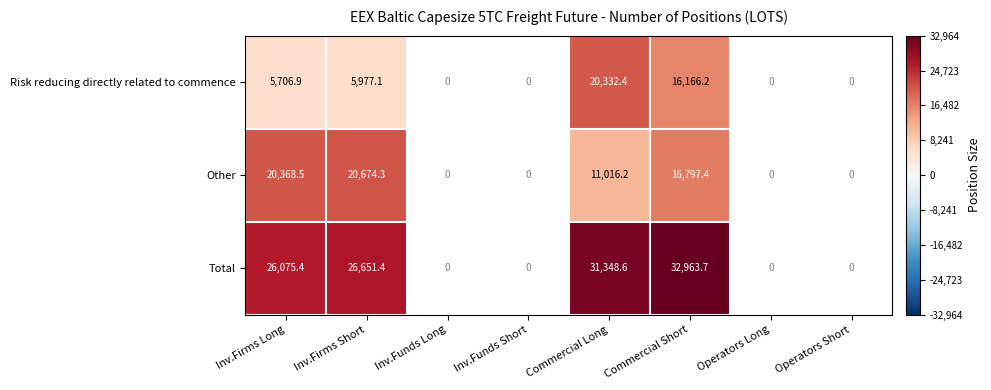

Count the number of categories in the chart.

8